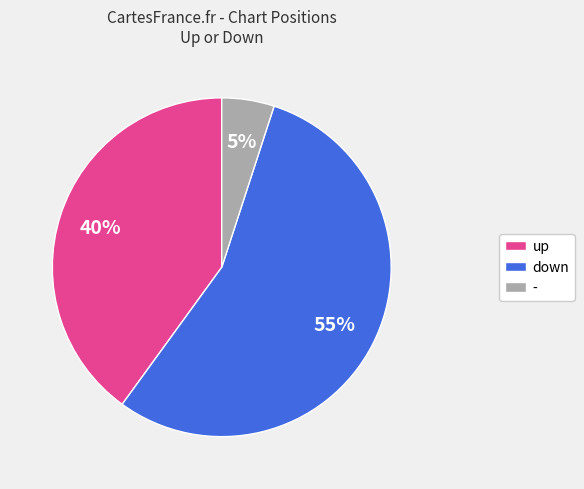

What percentage is the up slice, to the nearest percent?

40%